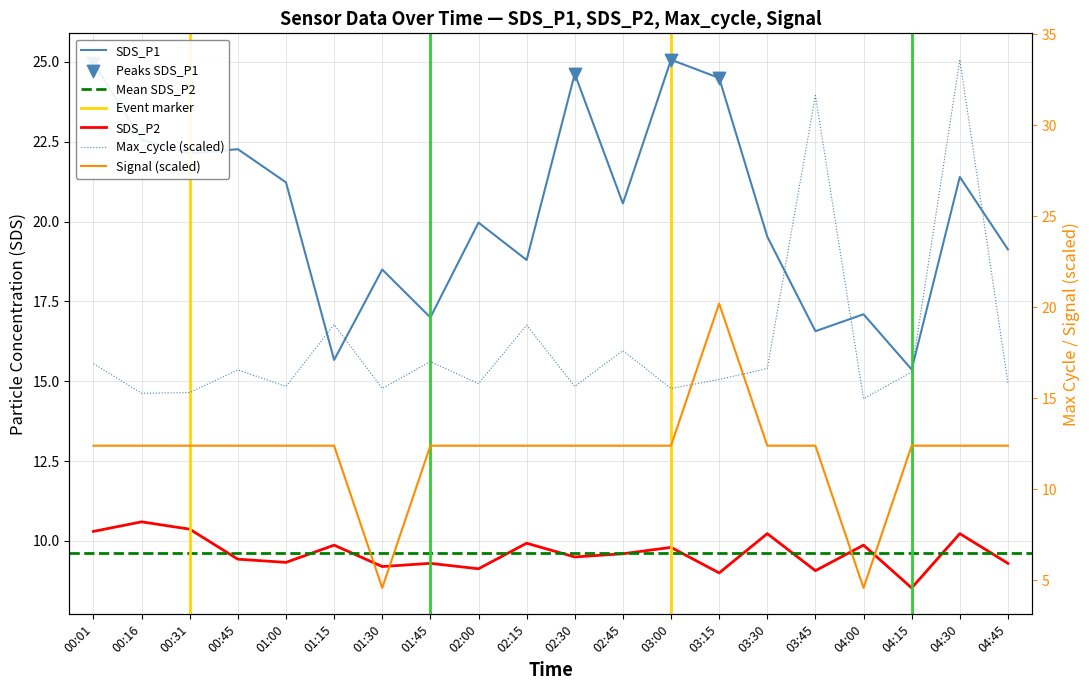

Which series contains the highest Y value?

Max_cycle